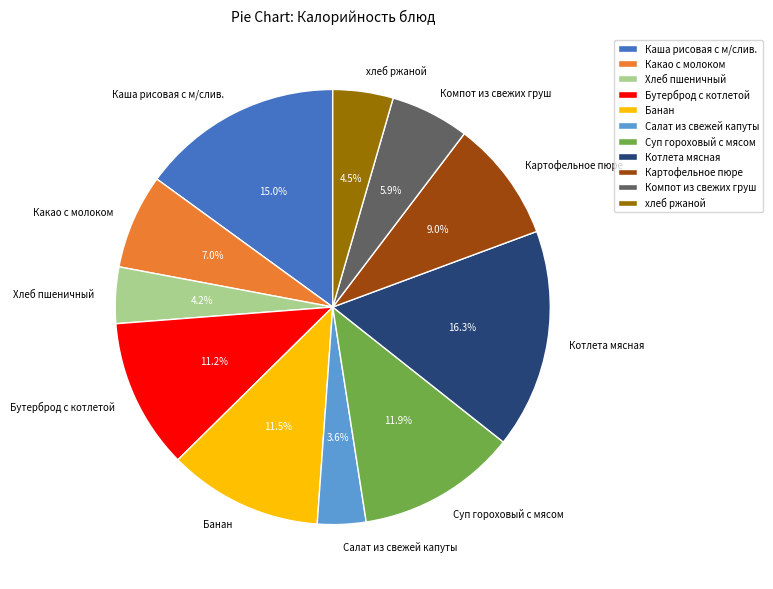

To the nearest percent, what percentage of the pie is Картофельное пюре?

9%